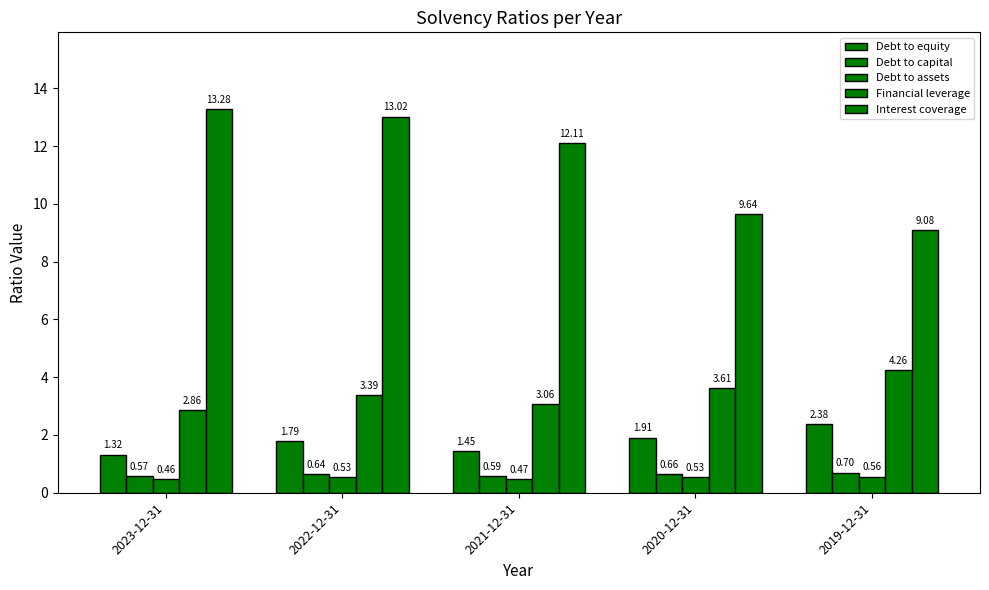

How many bars are there in each group?

5